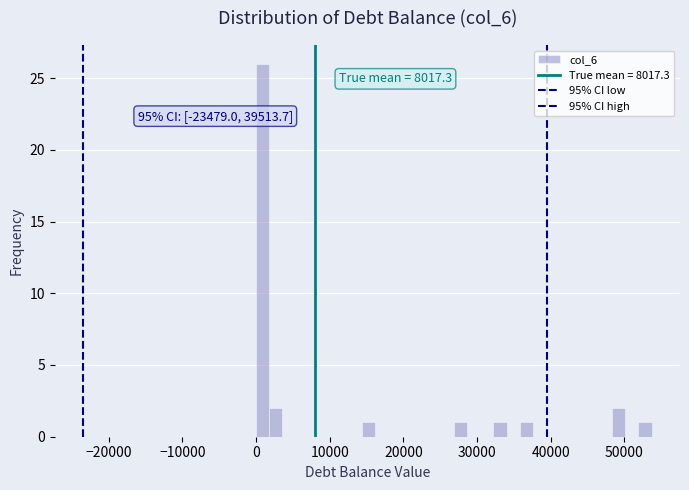

Around what value on the x-axis is the tallest bar? Give the approximate position of its centre, as read against the axis.

1000